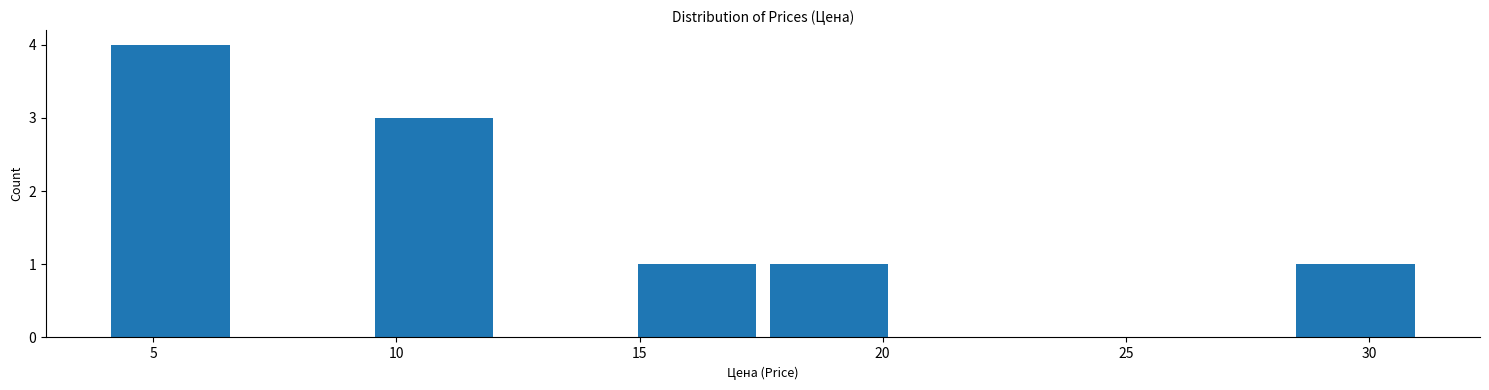

Reading left to right, transcribe this chart: for each bar, give the range it covers on the x-axis and its height. Neither the bar edges nor the heights are printed on the chart, so give them approximately, as read against the axes.

4.0 to 6.5: 4
6.5 to 9.5: 0
9.5 to 12.0: 3
12.0 to 15.0: 0
15.0 to 17.5: 1
17.5 to 20.0: 1
20.0 to 23.0: 0
23.0 to 25.5: 0
25.5 to 28.5: 0
28.5 to 31.0: 1